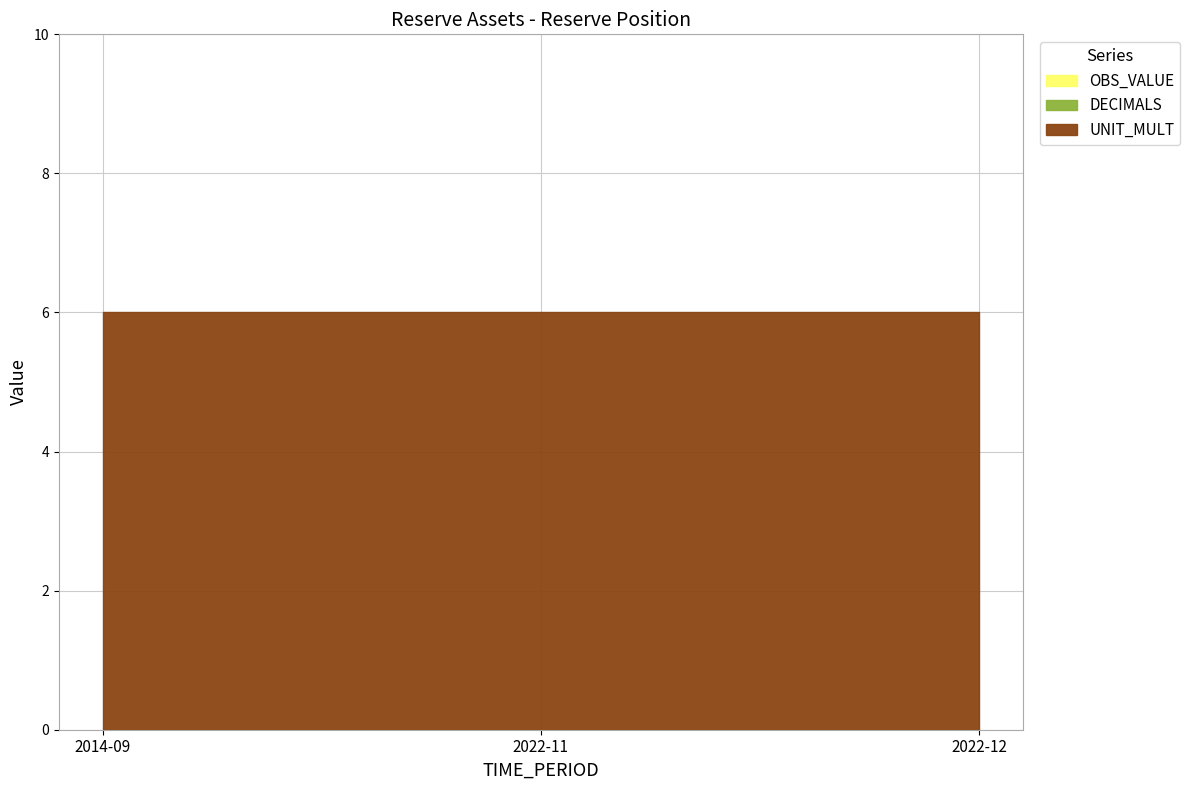

What is the greatest value displayed?

6